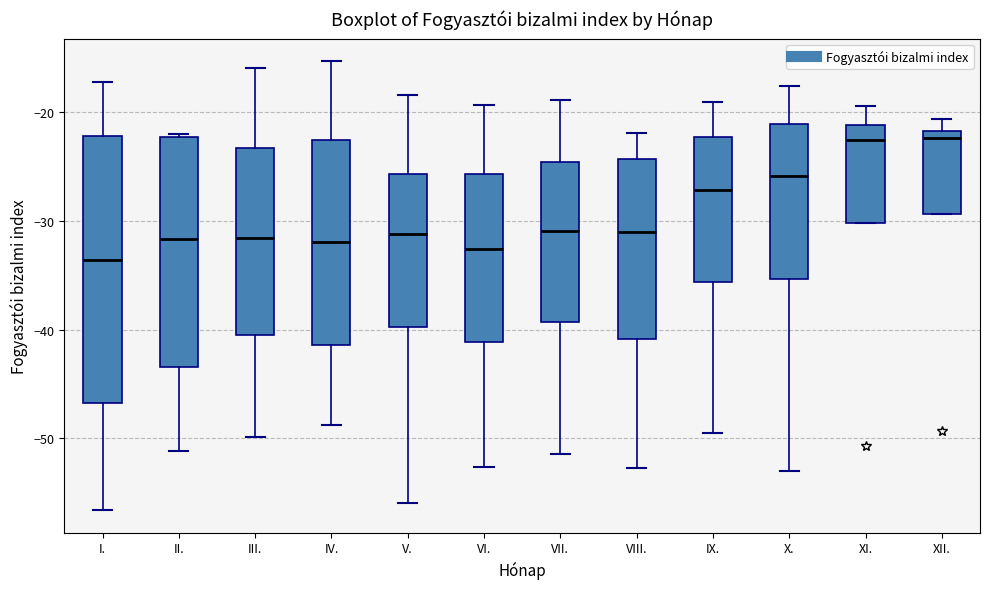

Comparing the boxes themselves (not the whiskers), which one is the tallest?

I.